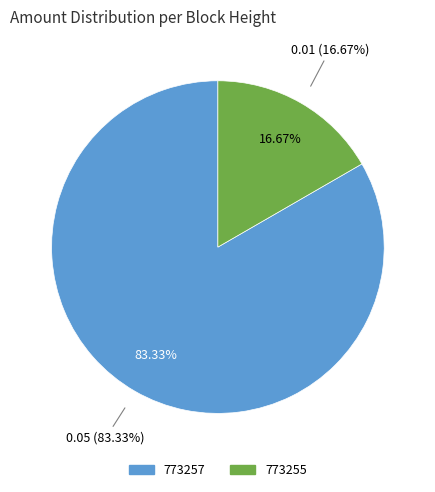

Rank the categories by value from lowest to highest.

773255, 773257